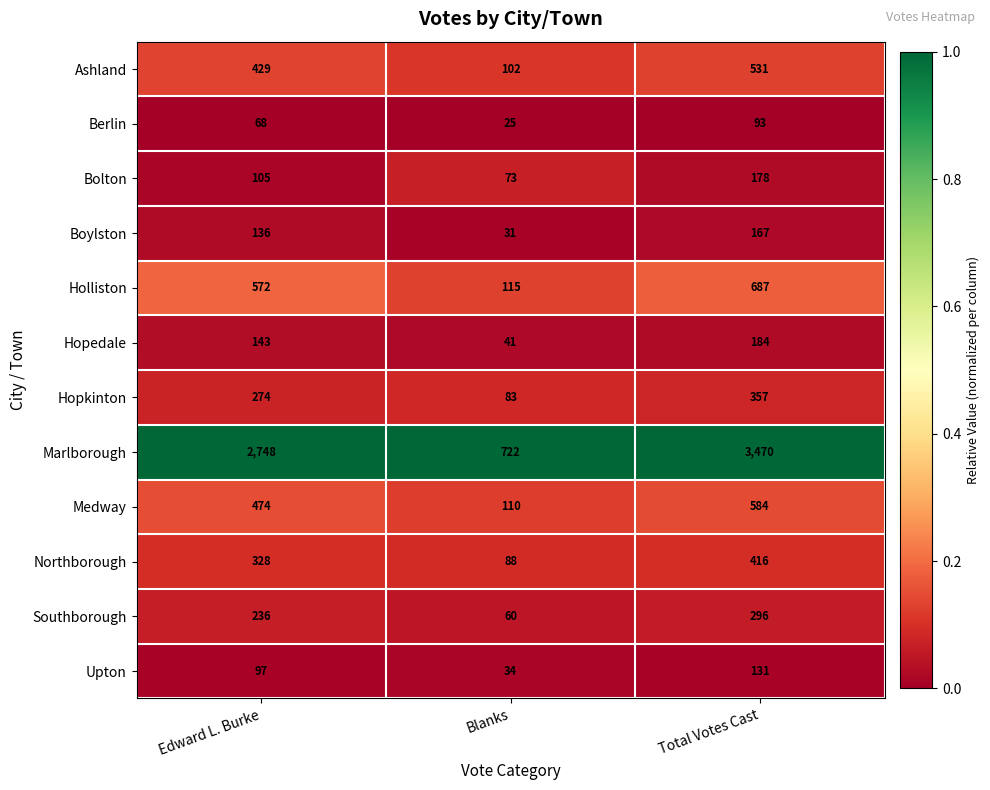

Which series has the largest total across all categories?

Marlborough